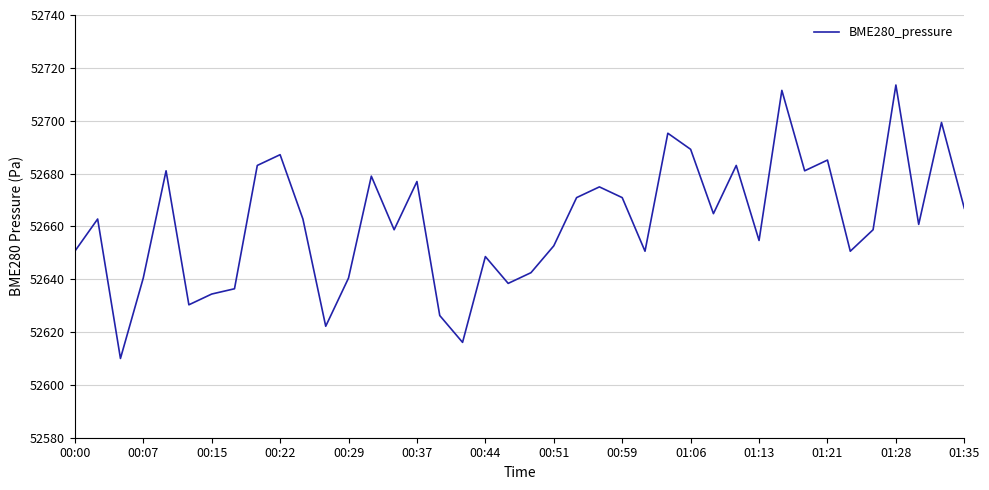

What is the minimum value shown in the chart?

52610.0